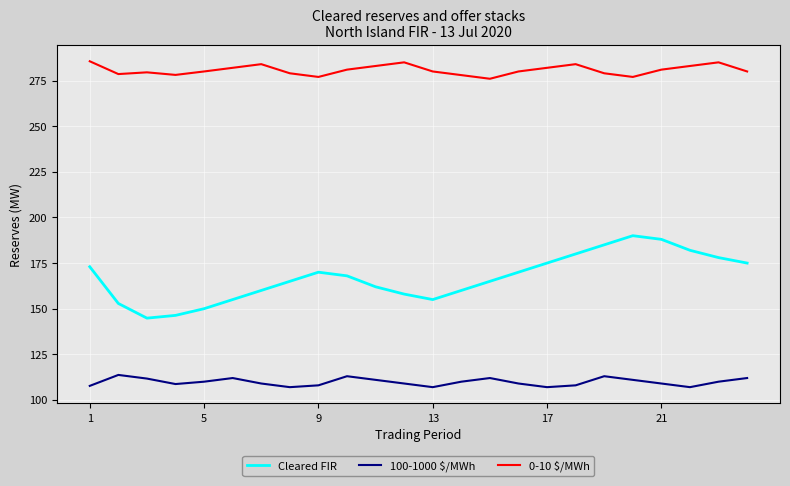

True or false: Cleared FIR has more than 1 points higher than both neighbors.

True